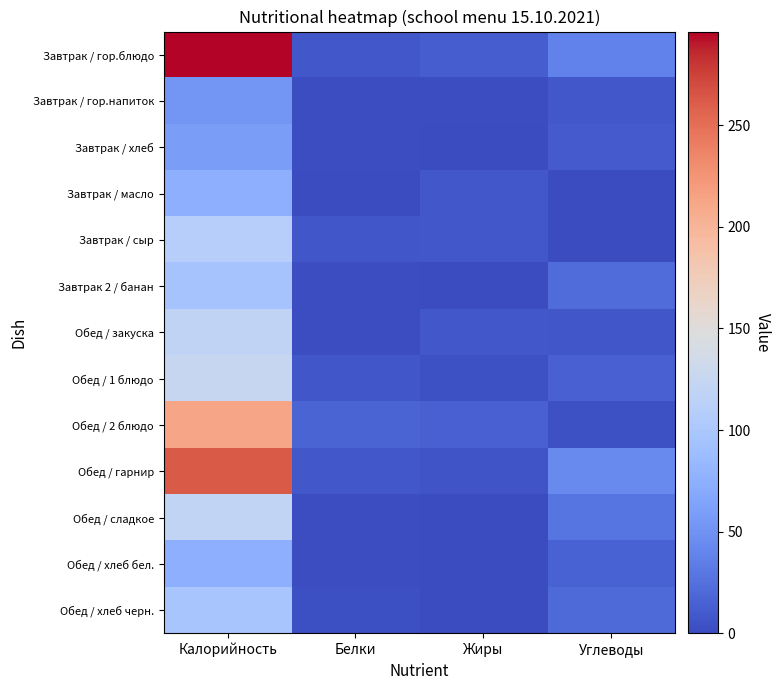

How many data points does each series have?

4